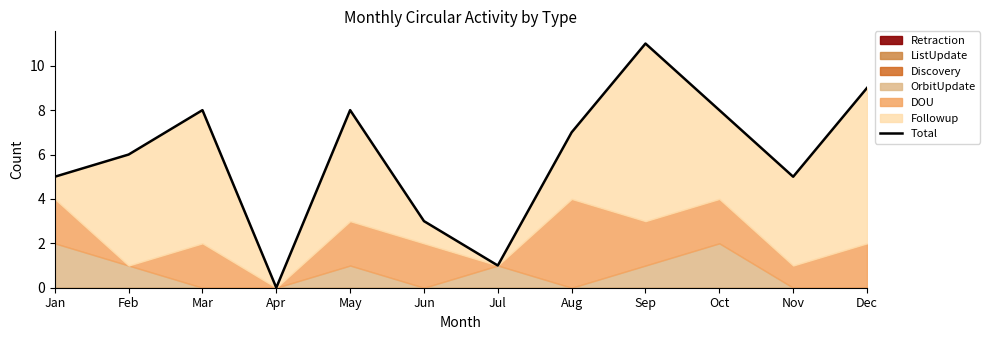

List the labels in order of value, smallest first.

Apr, Jul, Jun, Jan, Nov, Feb, Aug, Mar, May, Oct, Dec, Sep